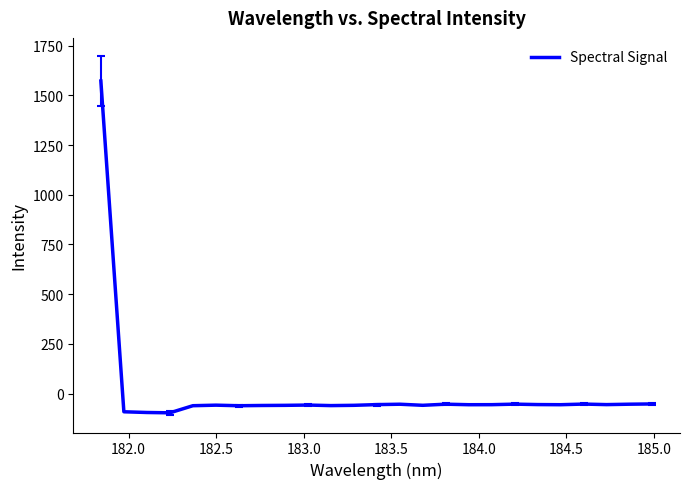

Is this an area chart (filled region under the line)?

No